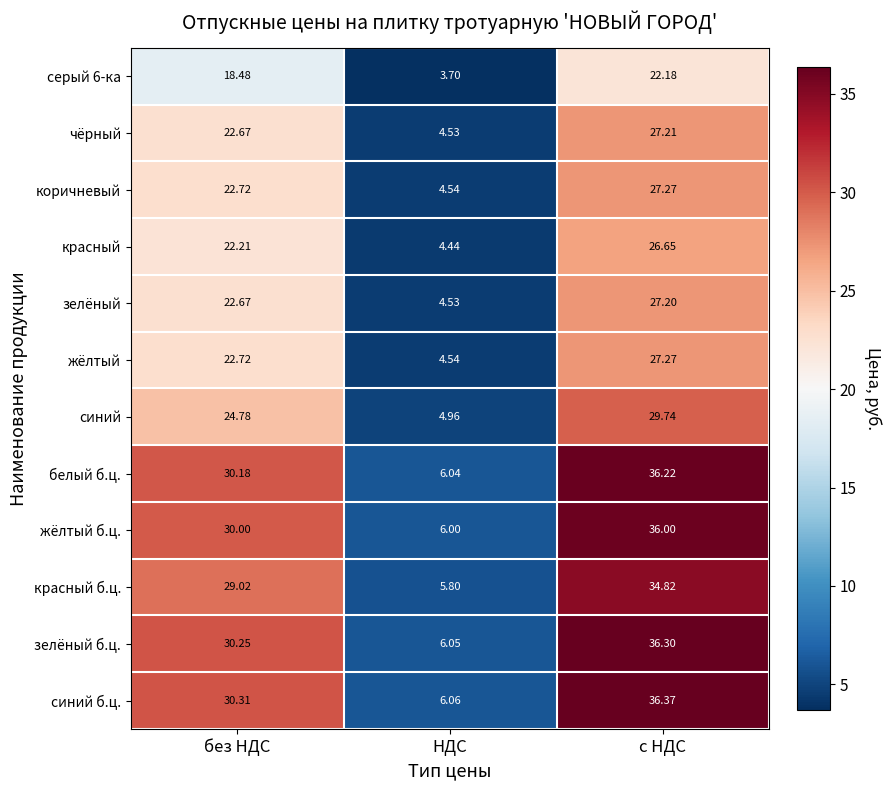

Count the number of data series in this chart.

12